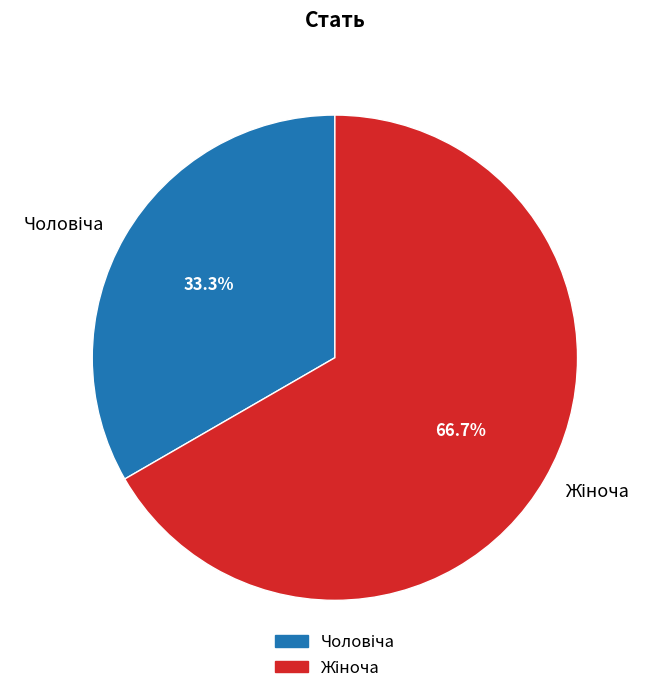

Does any single category account for the majority?

Yes